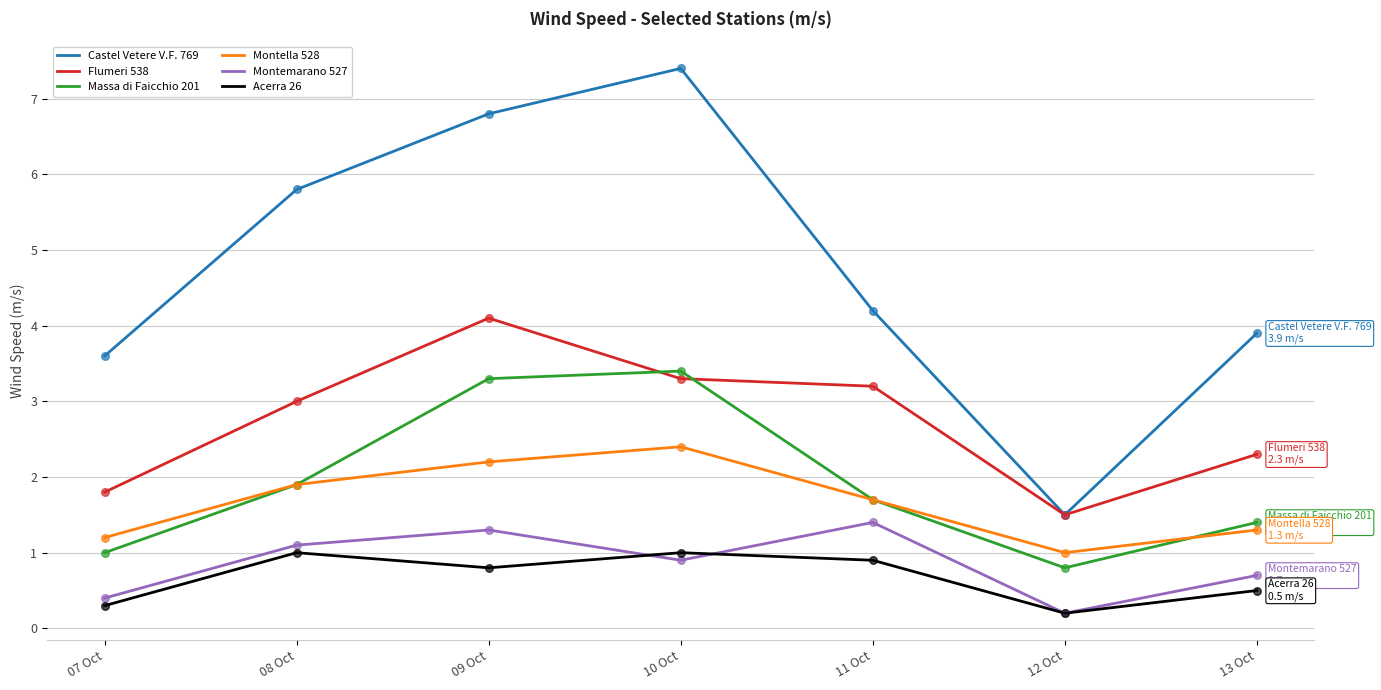

What is the total value across all series at 09 Oct?

18.5